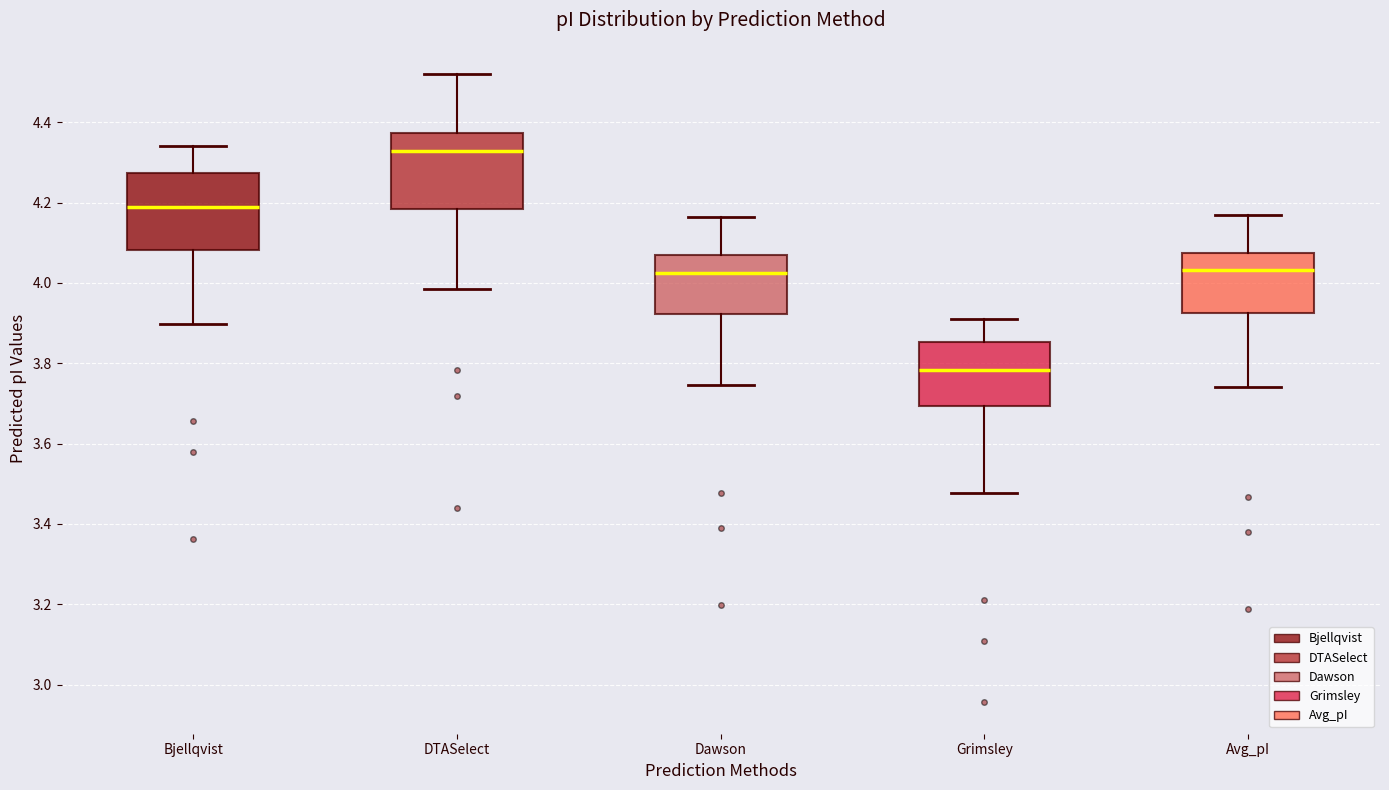

Reading left to right, read every box against the y-axis: the position of its median line, the range the box covers, and the ends of its whiskers. The values are not printed on the chart, so give them approximately, as read against the axis.

Bjellqvist: median 4.20, box 4.08 to 4.28, whiskers 3.90 to 4.34
DTASelect: median 4.32, box 4.18 to 4.38, whiskers 3.98 to 4.52
Dawson: median 4.02, box 3.92 to 4.06, whiskers 3.74 to 4.16
Grimsley: median 3.78, box 3.70 to 3.86, whiskers 3.48 to 3.92
Avg_pI: median 4.04, box 3.92 to 4.08, whiskers 3.74 to 4.18